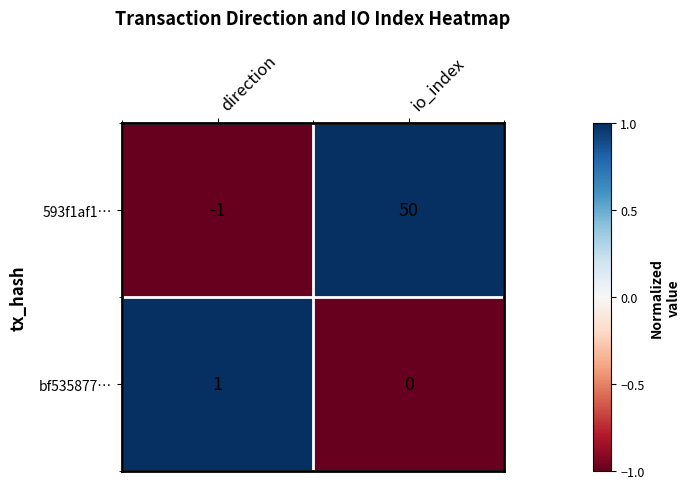

Between direction and io_index, which series saw the biggest shift?

593f1af1…